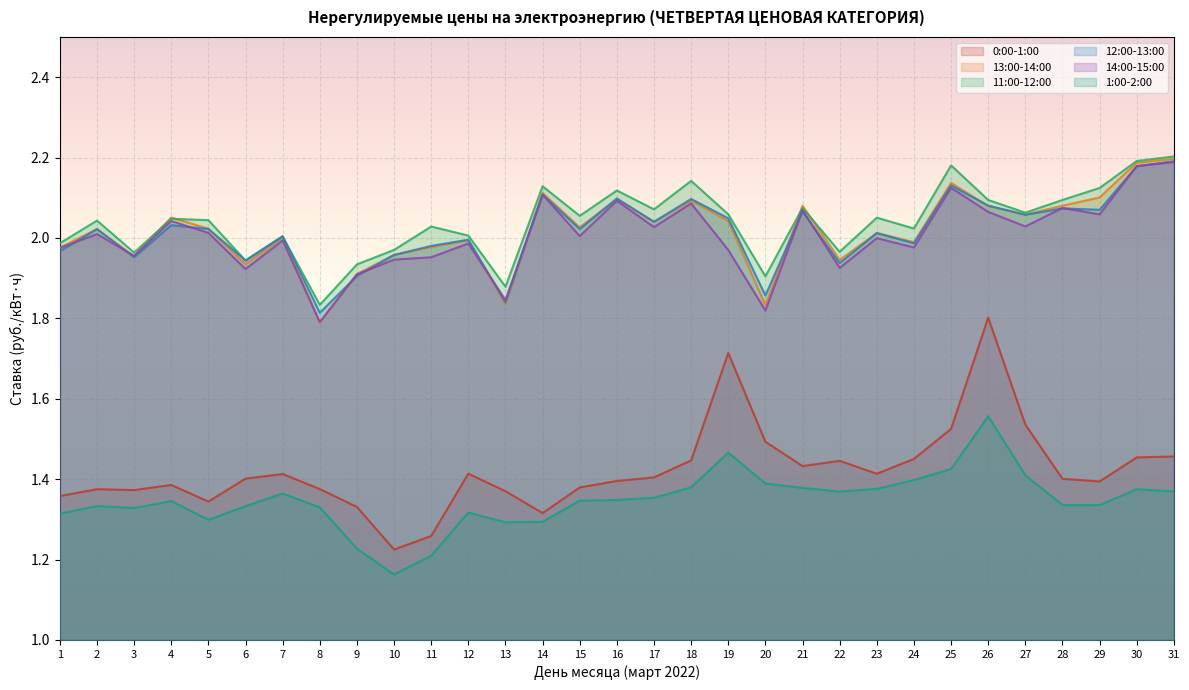

In 14:00-15:00, how many points are higher than both neighbors (excluding endpoints)?

11